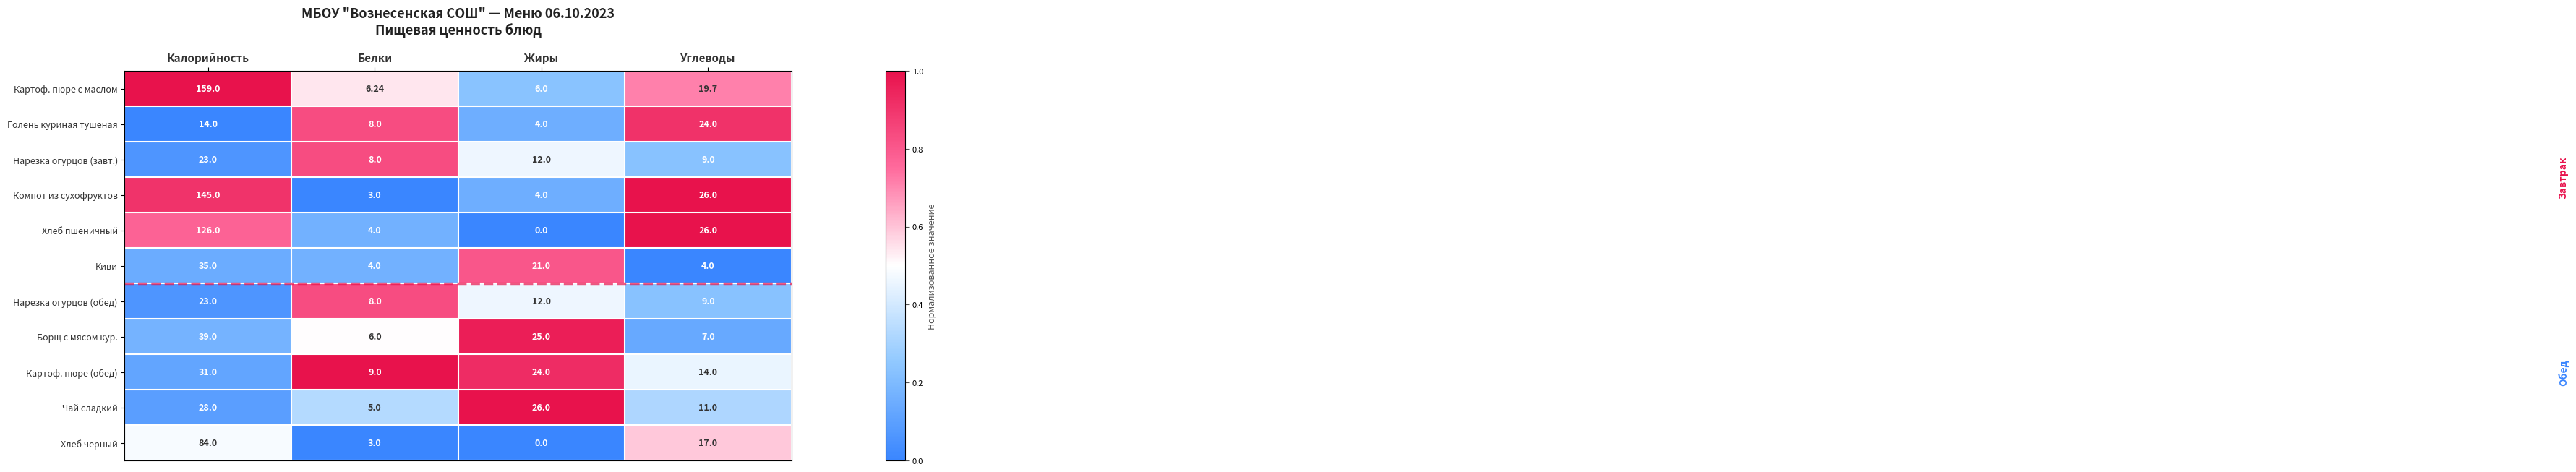

Which series changed the most between Белки and Углеводы?

Компот из сухофруктов